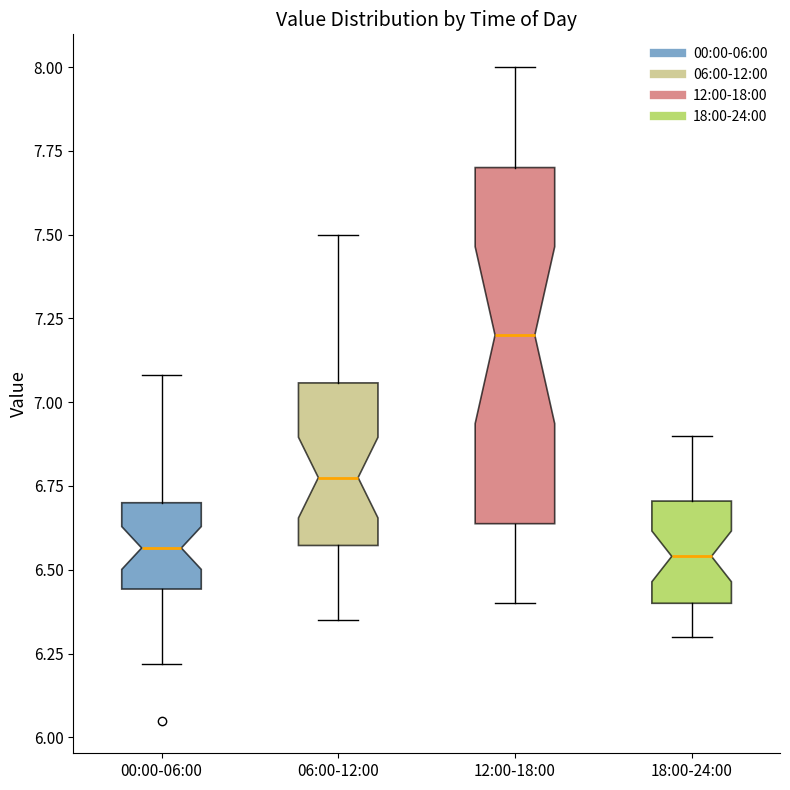

Reading left to right, read every box against the y-axis: the position of its median line, the range the box covers, and the ends of its whiskers. The values are not printed on the chart, so give them approximately, as read against the axis.

00:00-06:00: median 6.55, box 6.45 to 6.70, whiskers 6.20 to 7.10
06:00-12:00: median 6.80, box 6.55 to 7.05, whiskers 6.35 to 7.50
12:00-18:00: median 7.20, box 6.65 to 7.70, whiskers 6.40 to 8.00
18:00-24:00: median 6.55, box 6.40 to 6.70, whiskers 6.30 to 6.90